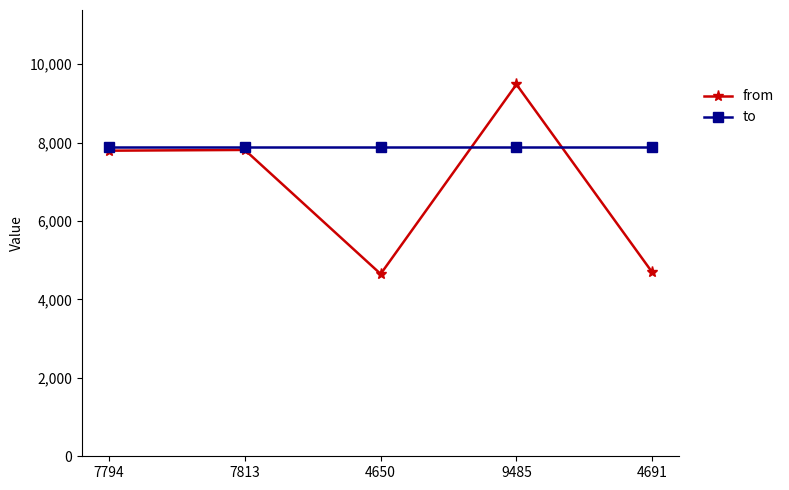

Rank the series by their maximum value, from lowest to highest.

to, from